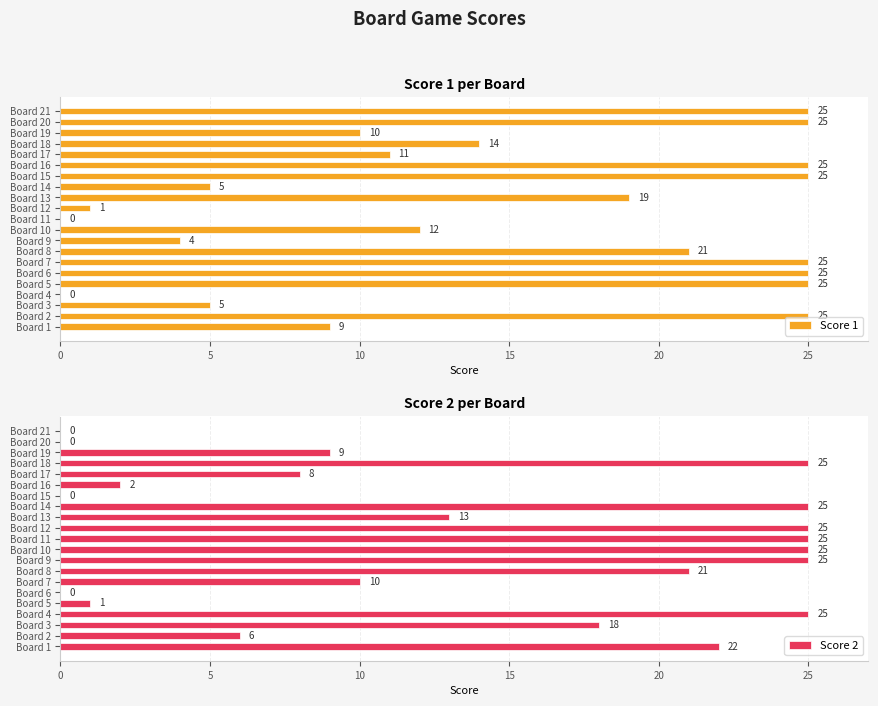

Rank the series by their maximum value, from highest to lowest.

Score 1, Score 2